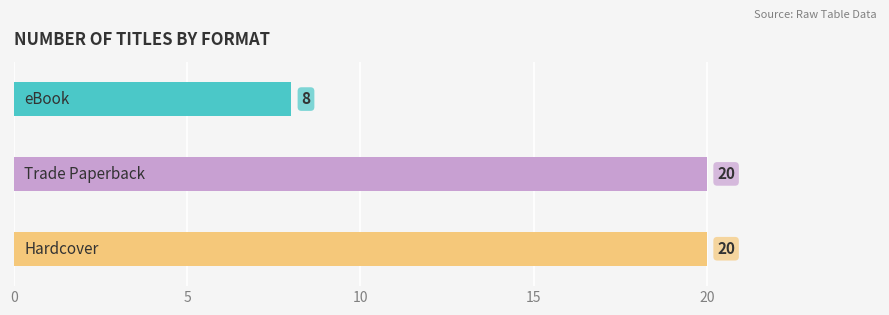

Are the bars horizontal?

Yes